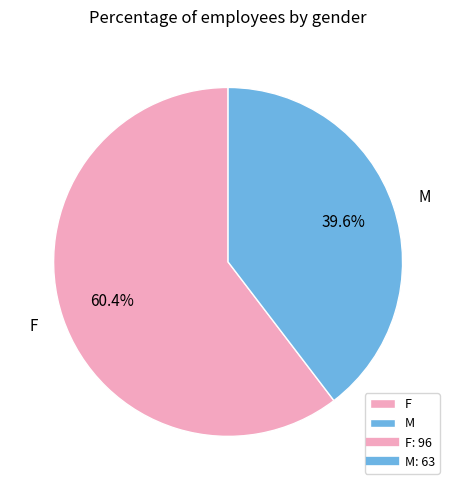

Which slice is the largest?

F